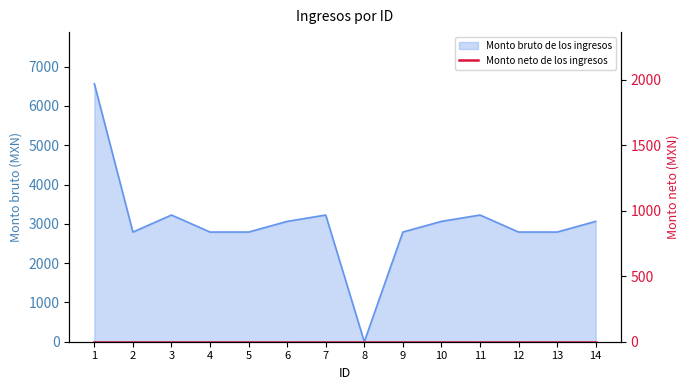

Reading right to left, transcribe all the data shown in this chart.

14=3063.0	13=2791.5	12=2791.5	11=3225.0	10=3063.0	9=2791.5	8=0.0	7=3225.0	6=3063.0	5=2791.5	4=2791.5	3=3225.0	2=2791.5	1=6567.0